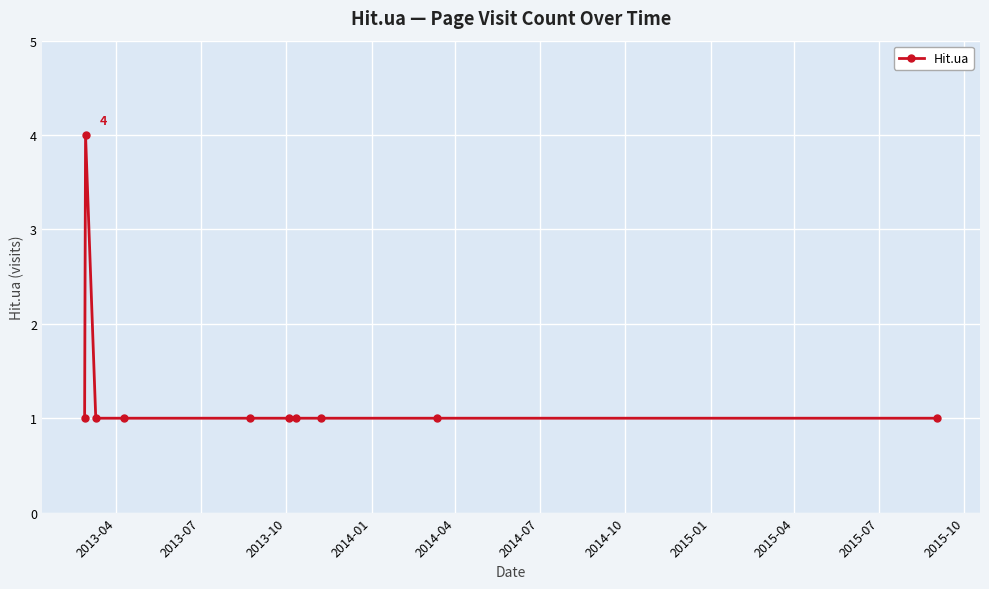

What is the sum of all values?

13